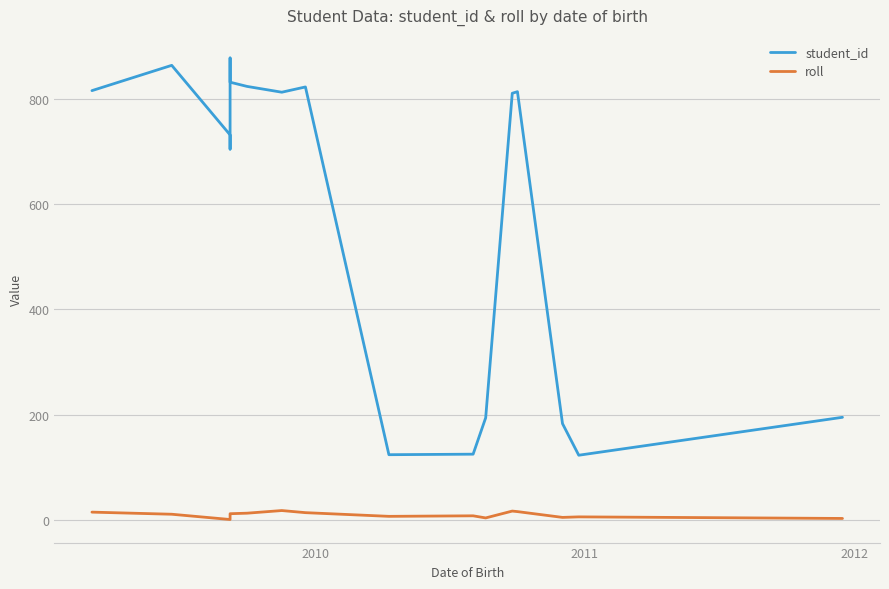

List the series in order of their overall mean, highest first.

student_id, roll